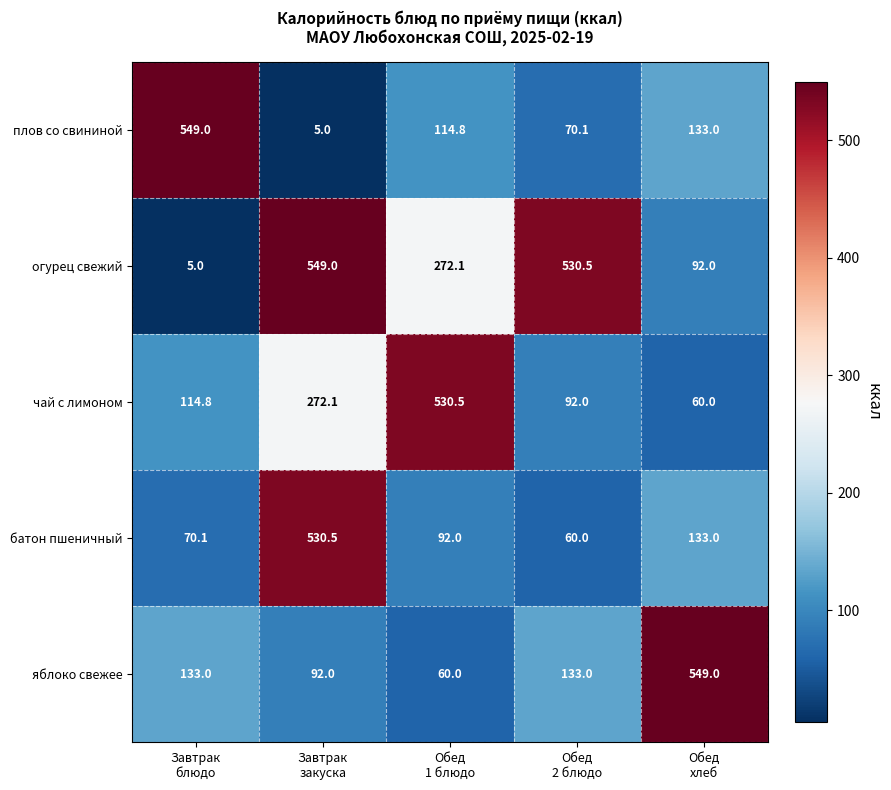

What is the smallest value displayed?

5.0